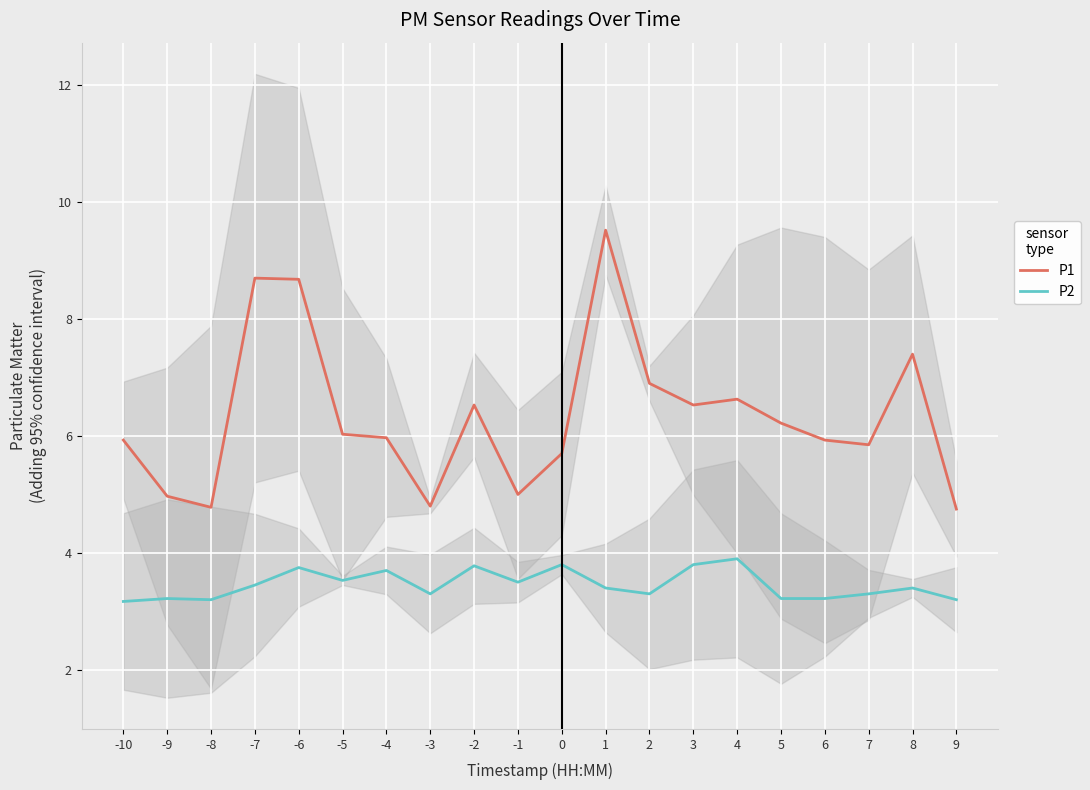

What is the maximum value shown in the chart?

9.5